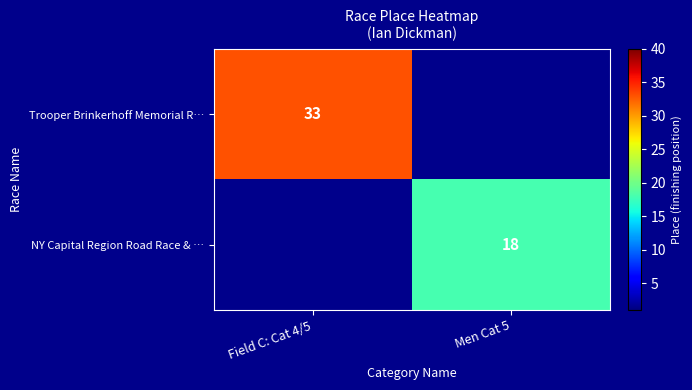

True or false: NY Capital Region Road Race & … has a value of 18 at Men Cat 5.

True